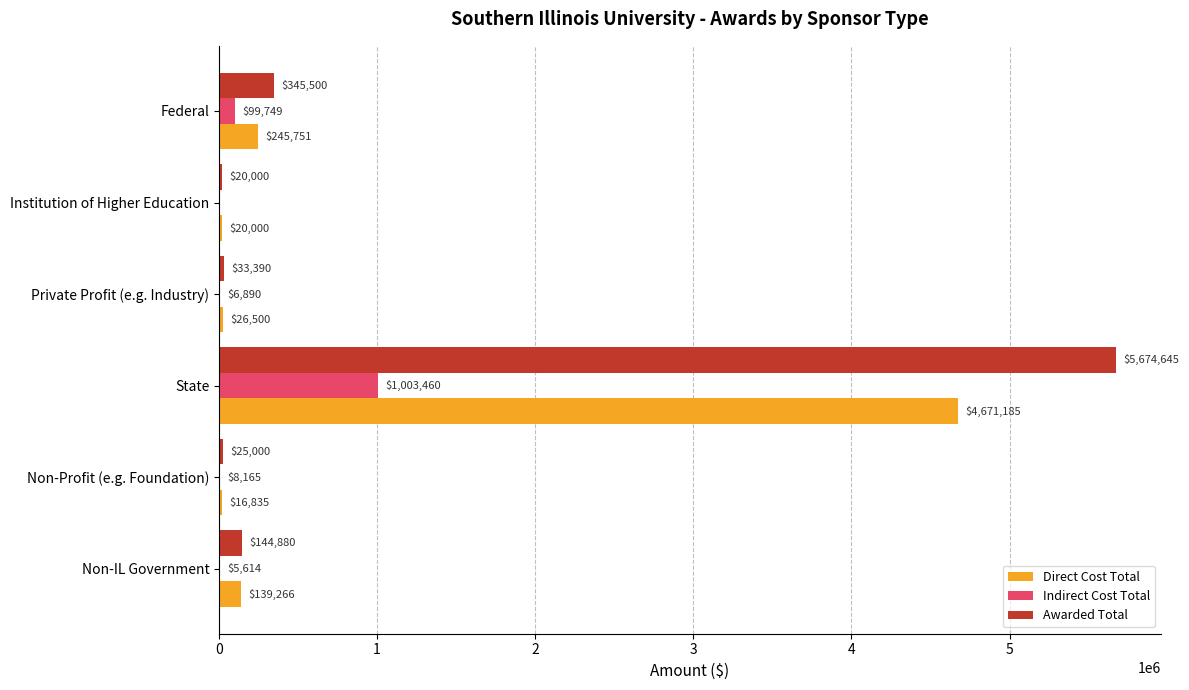

What is the sum of the Direct Cost Total values at Institution of Higher Education and Private Profit (e.g. Industry)?

46500